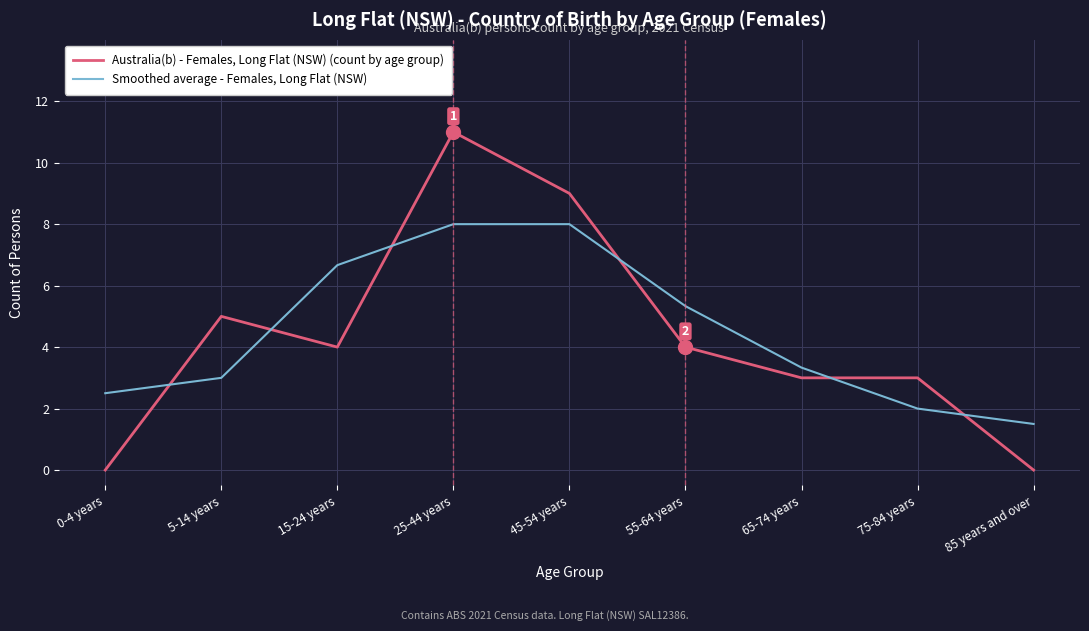

How many times do Australia(b) - Females, Long Flat (NSW) (count by age group) and Smoothed average - Females, Long Flat (NSW) cross each other?

6